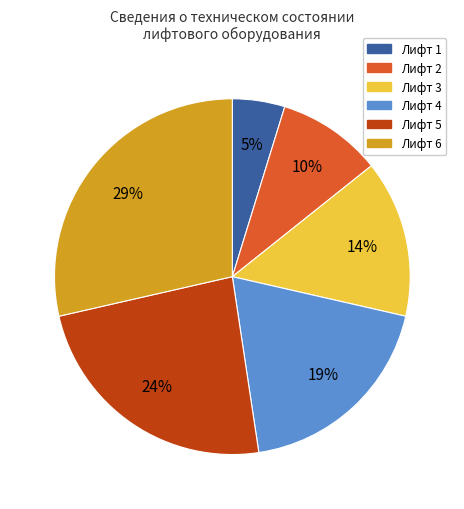

Does Лифт 5 account for over 50% of the chart?

No